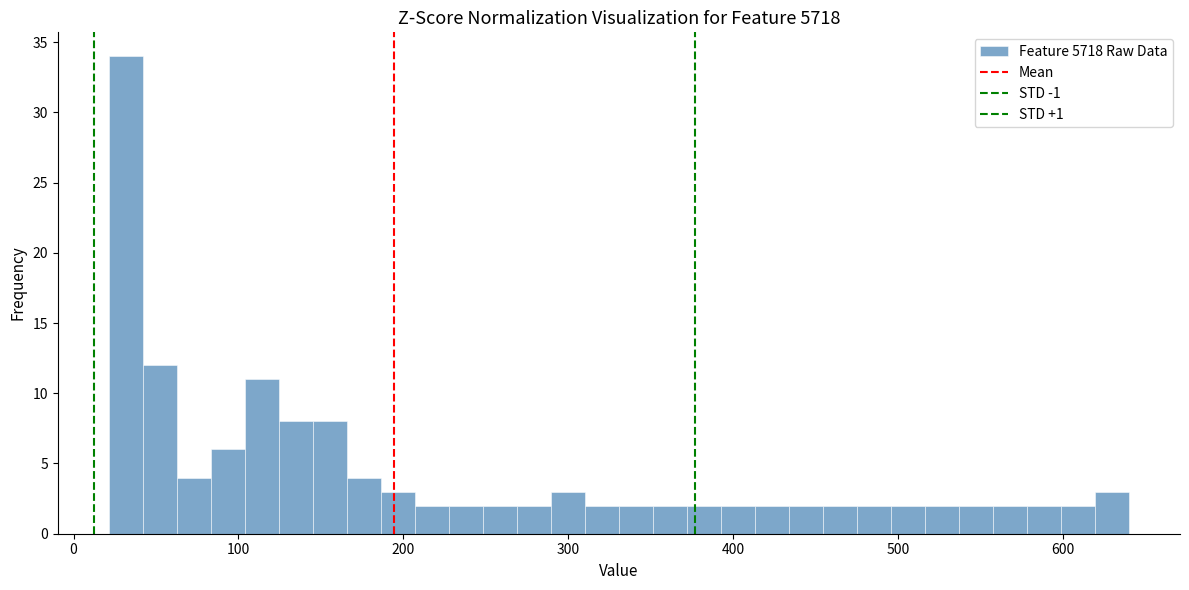

Read against the x-axis, roughly where is the centre of the tallest bar?

30